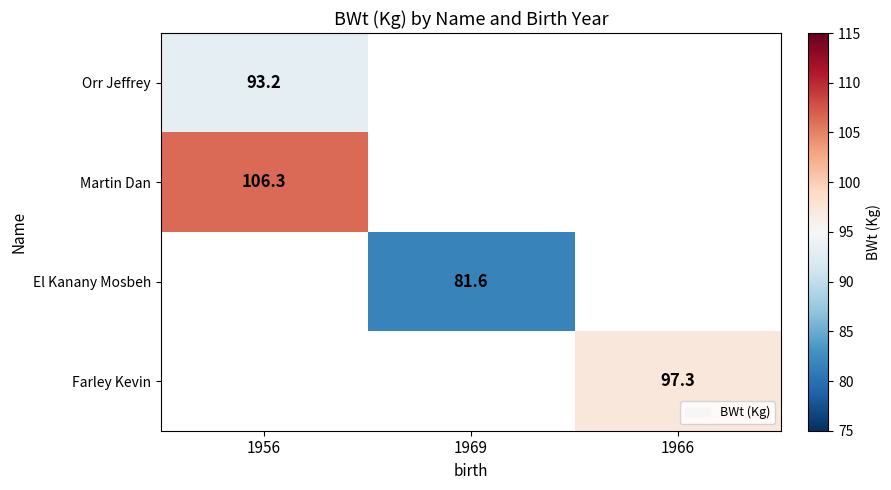

Which label corresponds to the largest value in the chart?

1956